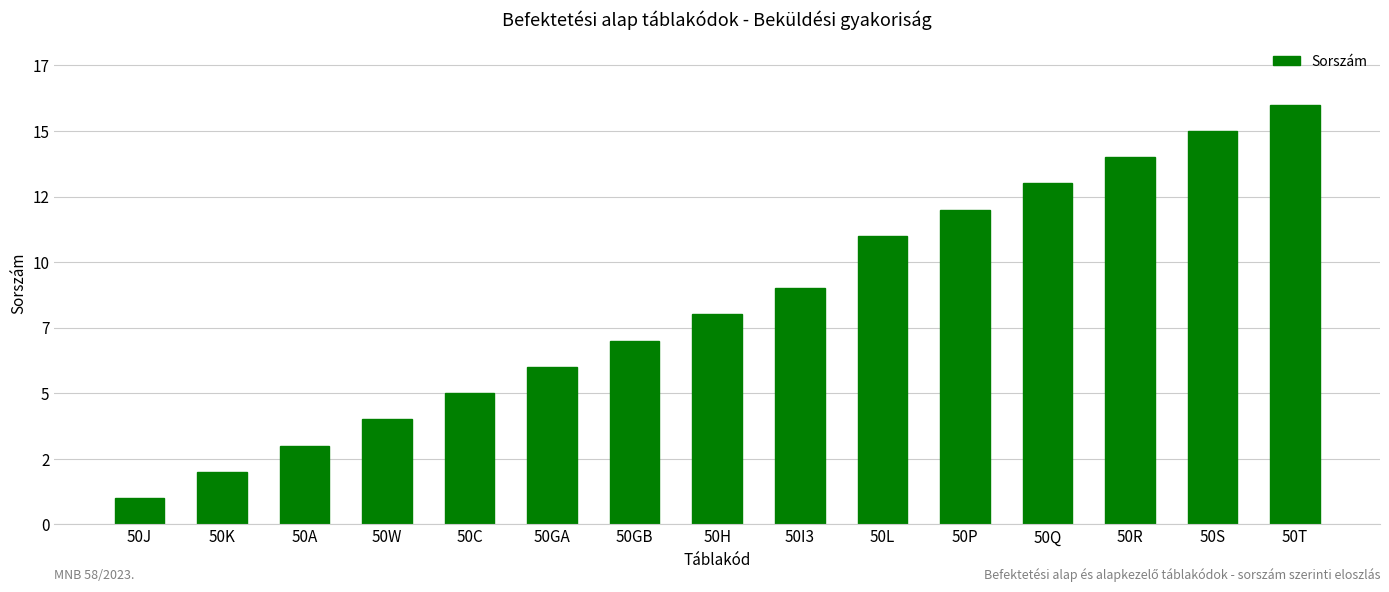

Are the bars horizontal?

No